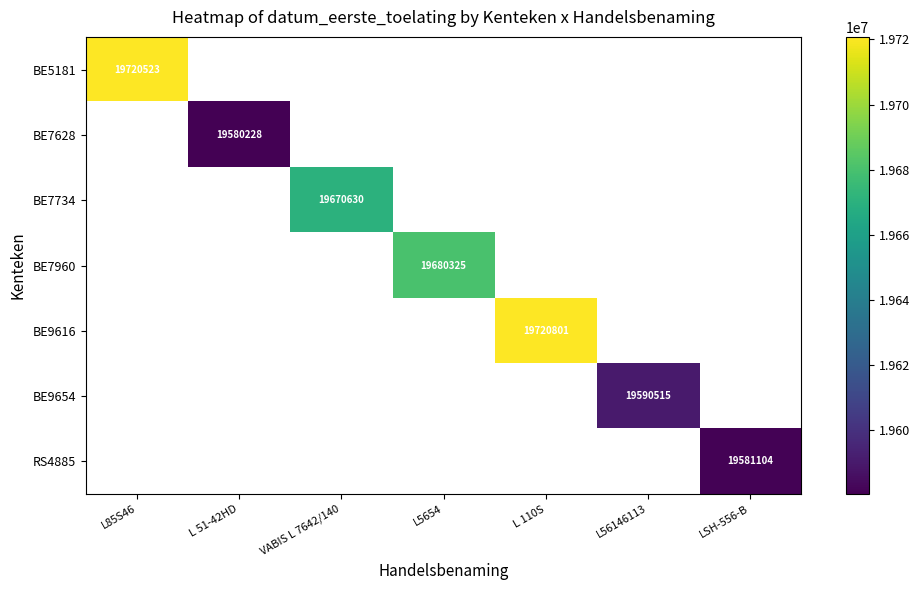

What is the smallest value displayed?

19580228.0